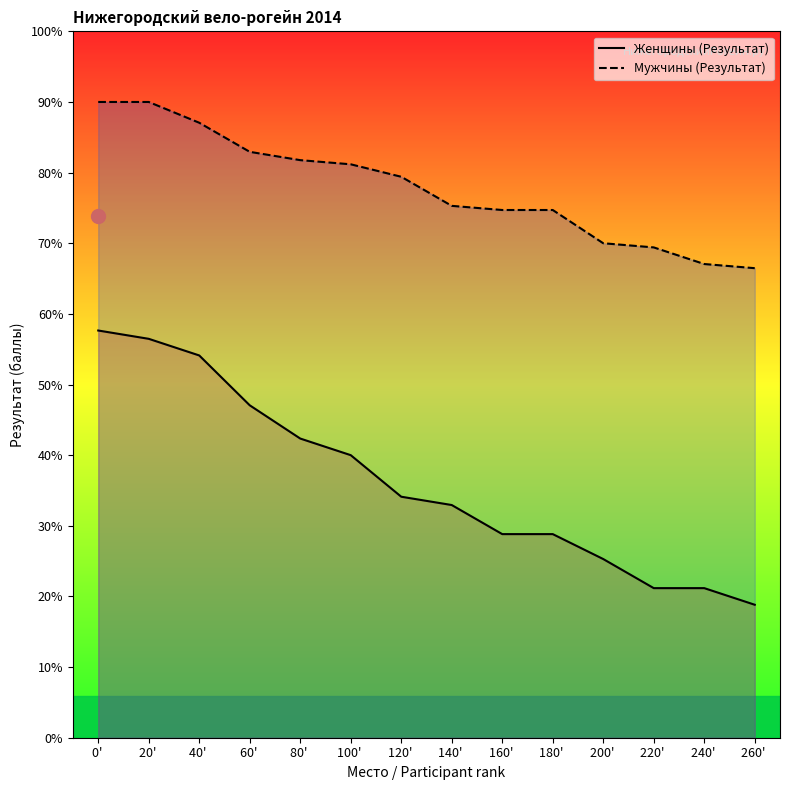

Is this an area chart (filled region under the line)?

No